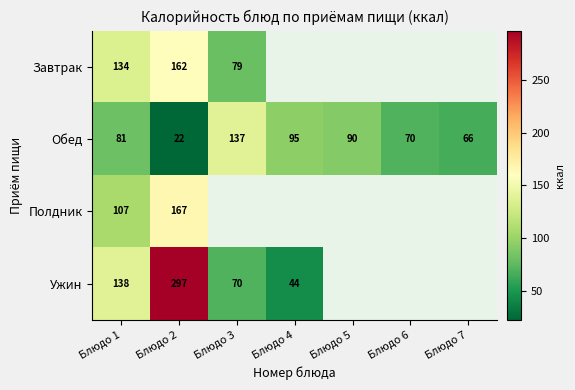

Is it true that Завтрак equals 134 at Блюдо 1?

True